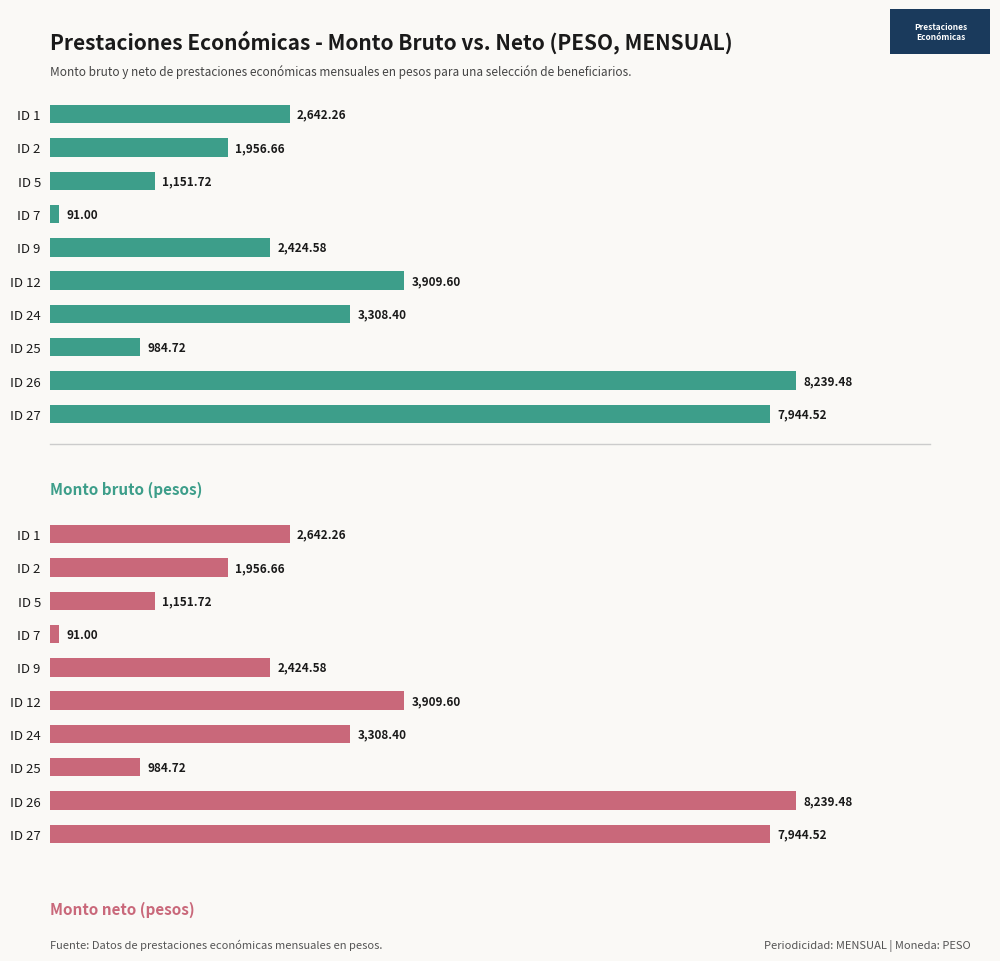

What is the value of the Monto bruto bar at the 2nd from the left?

1956.7